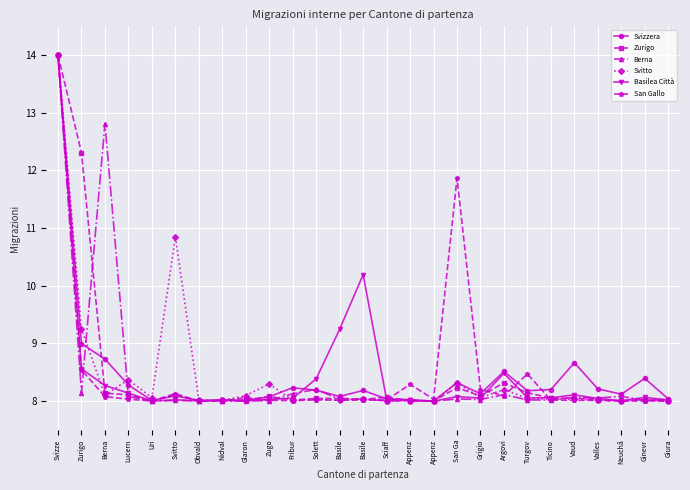

List the labels in order of San Gallo value, smallest first.

Giura, Obvald, Uri, Neuchâ, Nidval, Ginevr, Fribur, Valles, Vaud, Zugo, Basile, Basile, Ticino, Sciaff, Solett, Lucern, Appenz, Glaron, Berna, Argovi, Svitto, Grigio, Appenz, Turgov, Zurigo, San Ga, Svizze